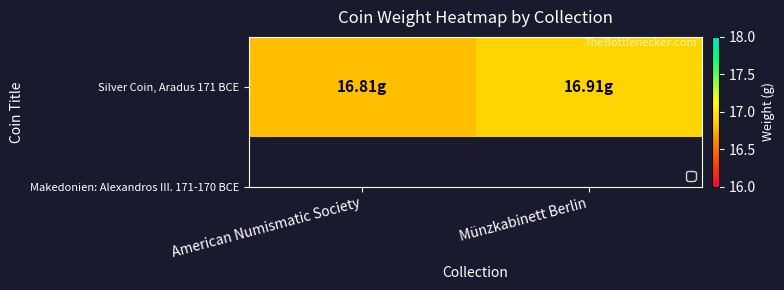

At which category does the chart reach its minimum across all series?

American Numismatic Society